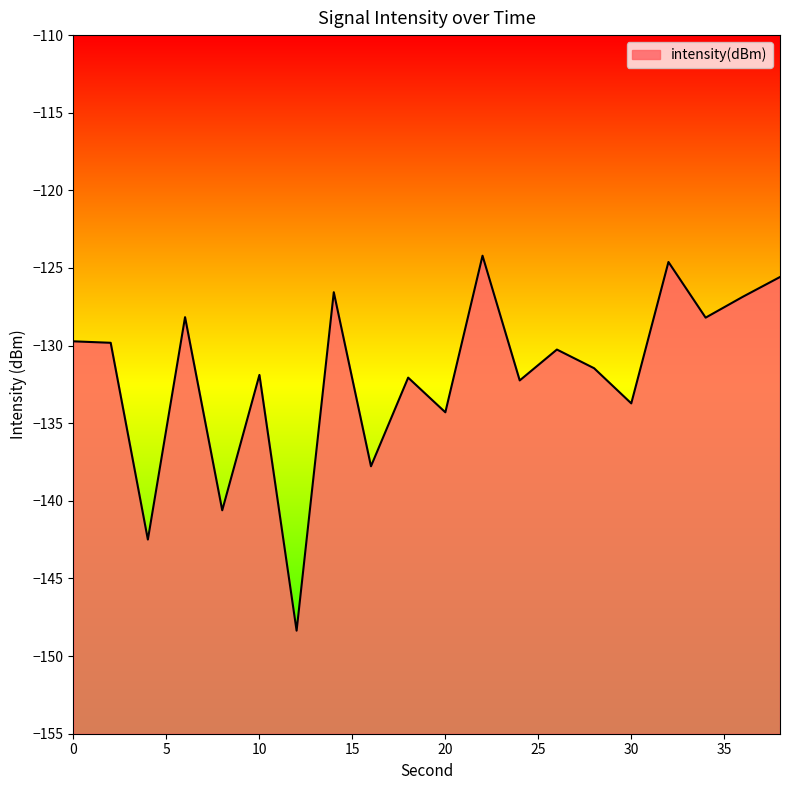

How many data points are less than -130?

11